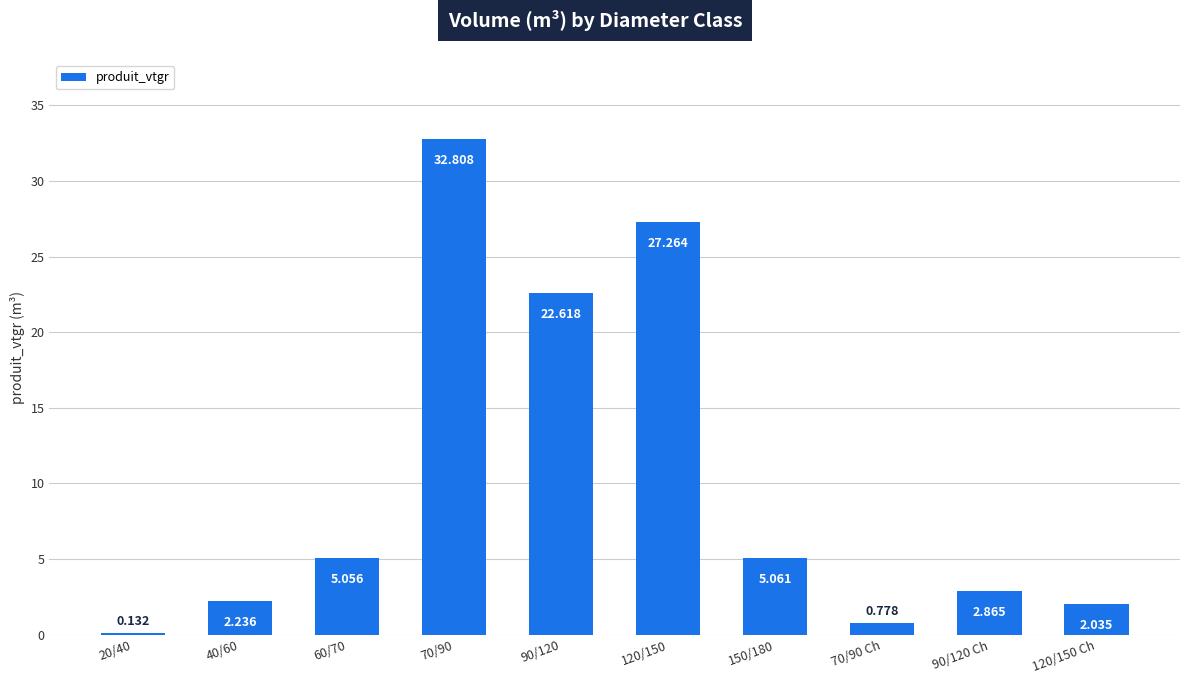

Which category has the lowest value across all series?

20/40